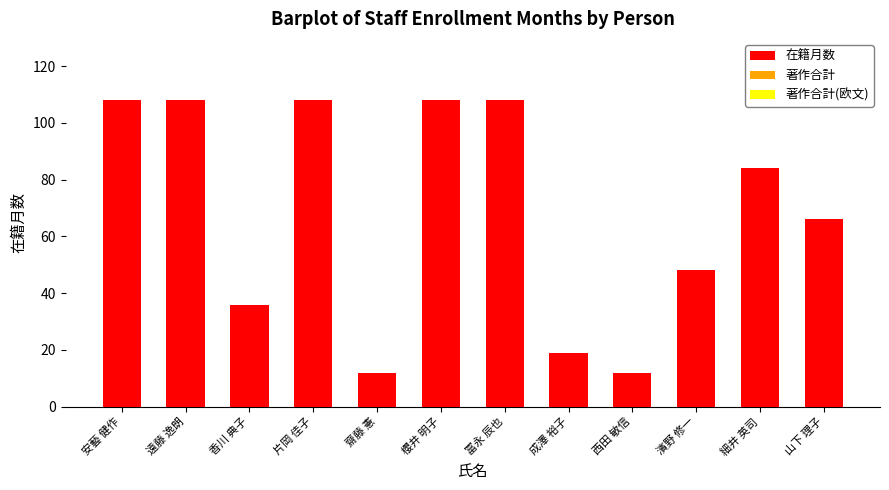

True or false: the data shows 48 at 濱野 修一.

True